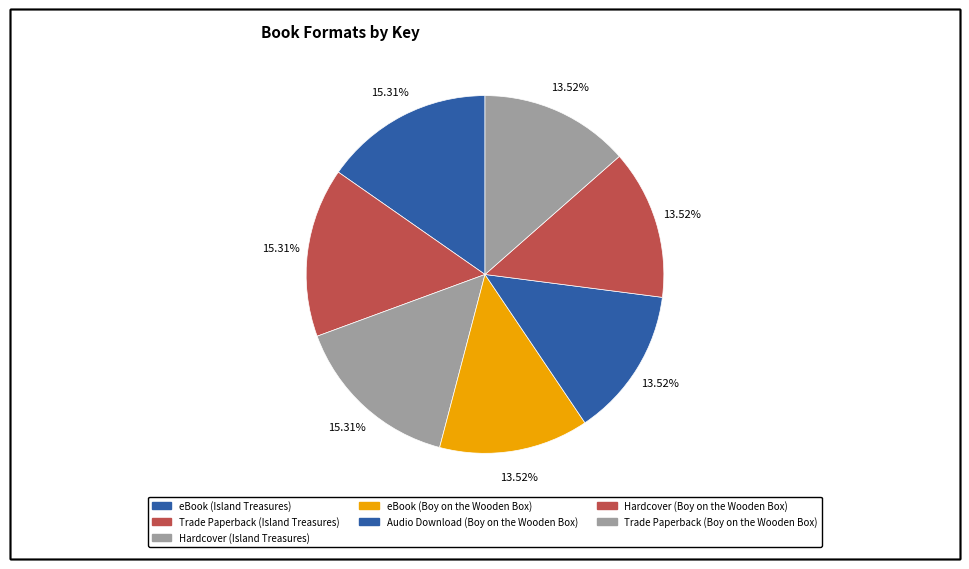

Count the number of slices in the pie.

7